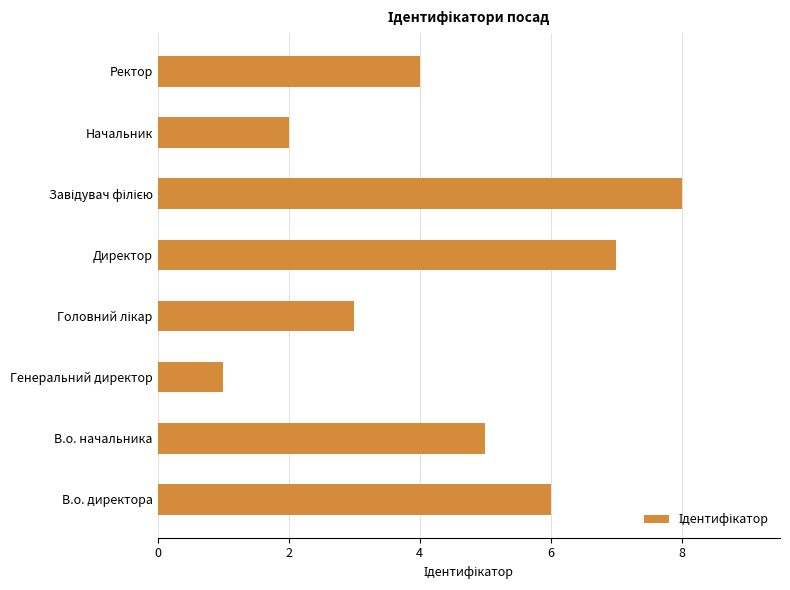

Which category has the lowest value across all series?

Генеральний директор